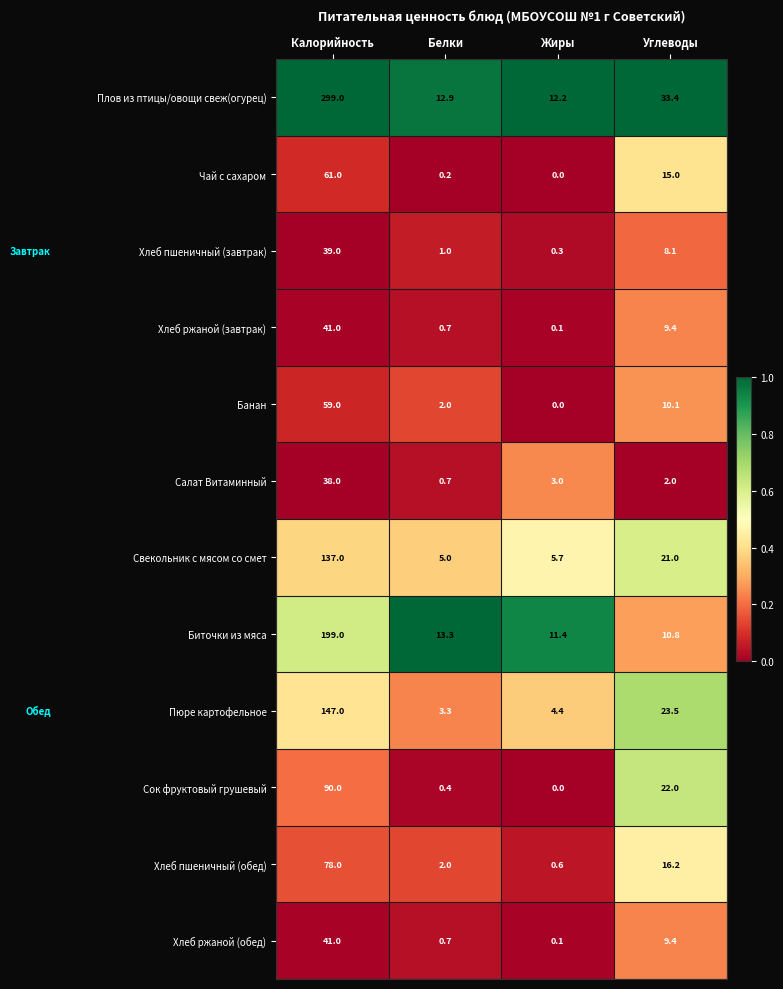

The value of Хлеб ржаной (обед) at Углеводы is 9.4. True or false?

True